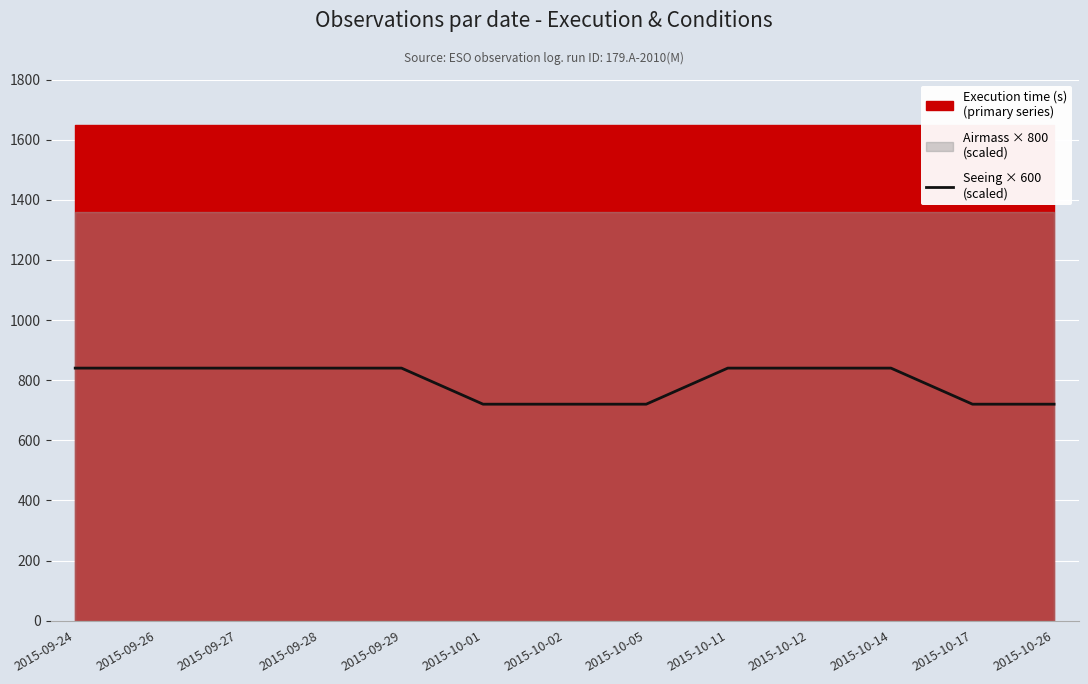

Rank the categories by value from highest to lowest.

2015-09-24, 2015-09-26, 2015-09-27, 2015-09-28, 2015-09-29, 2015-10-11, 2015-10-12, 2015-10-14, 2015-10-01, 2015-10-02, 2015-10-05, 2015-10-17, 2015-10-26